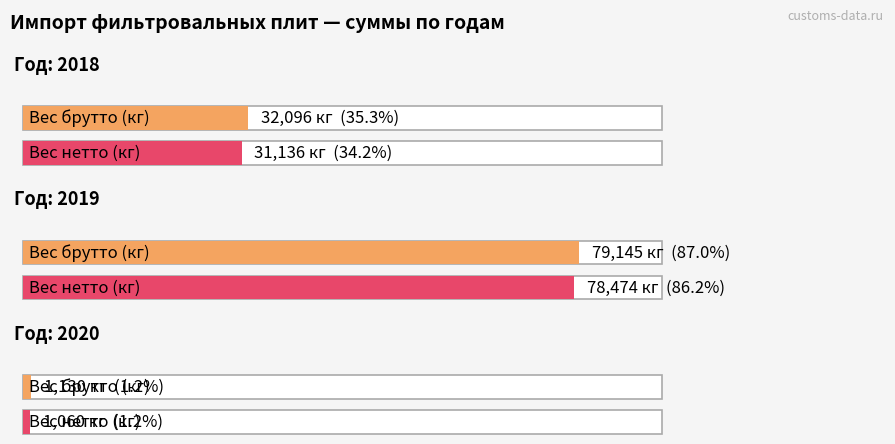

List the series in order of their peak value, highest first.

Вес брутто (кг), Вес нетто (кг)